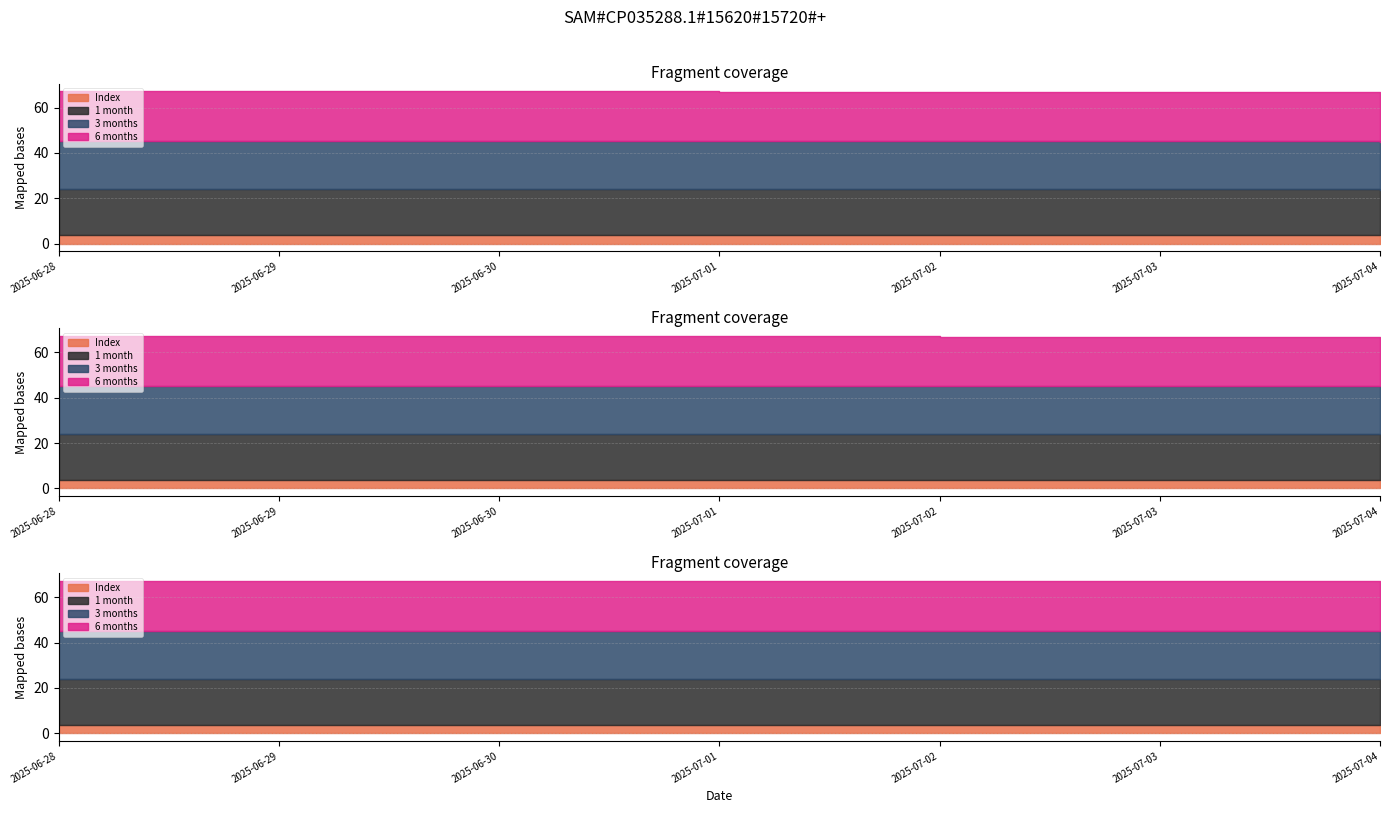

What is the total value across all series at 2025-07-02?

67.0